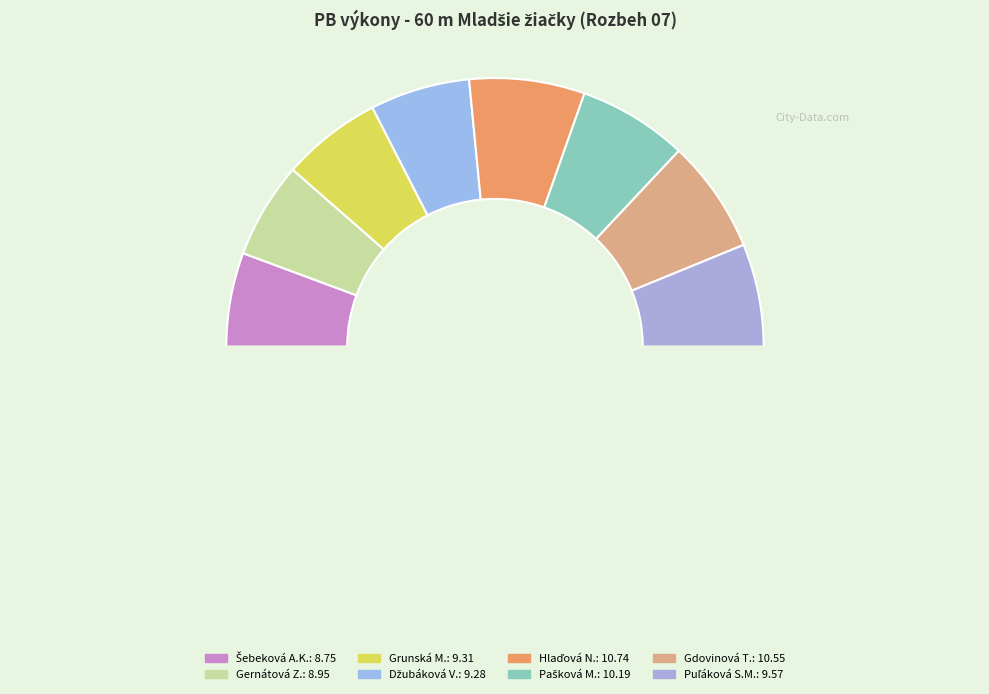

Which category has the smallest portion of the pie?

Šebeková Andrea Karla